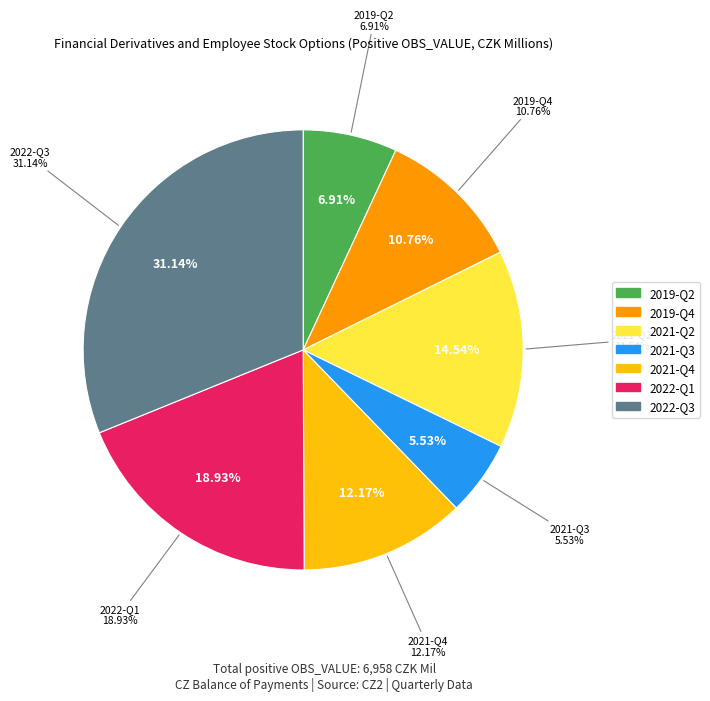

What is the total percentage of 2019-Q4 and 2022-Q3?

41.9%